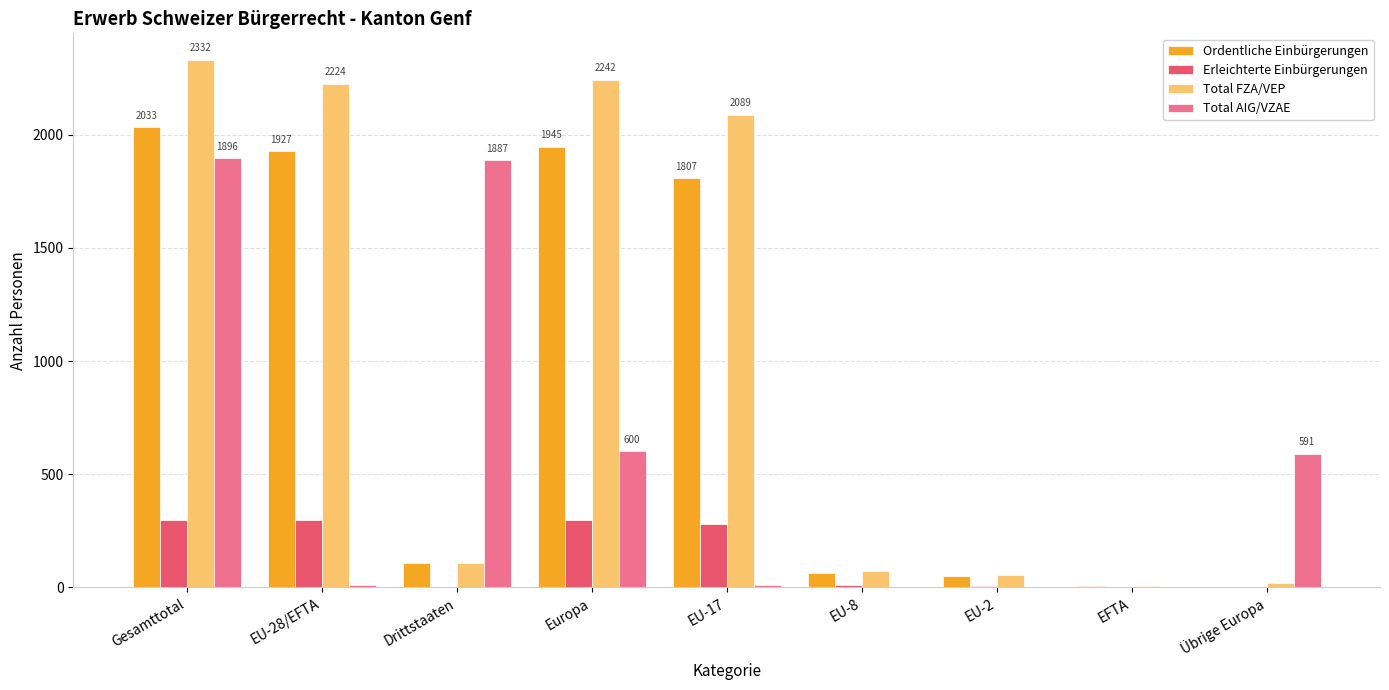

Which series has the largest range (max minus min)?

Total FZA/VEP